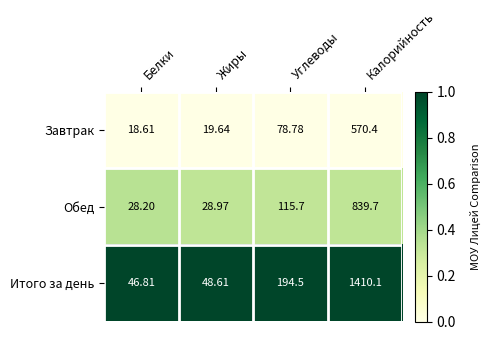

At which label does Завтрак reach its peak?

Калорийность